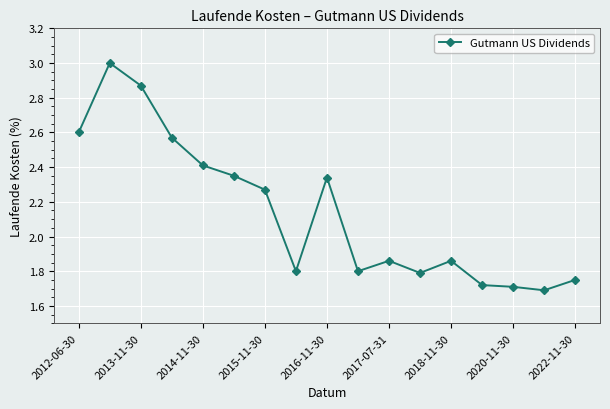

True or false: the data has more than 2 interior local peaks.

True